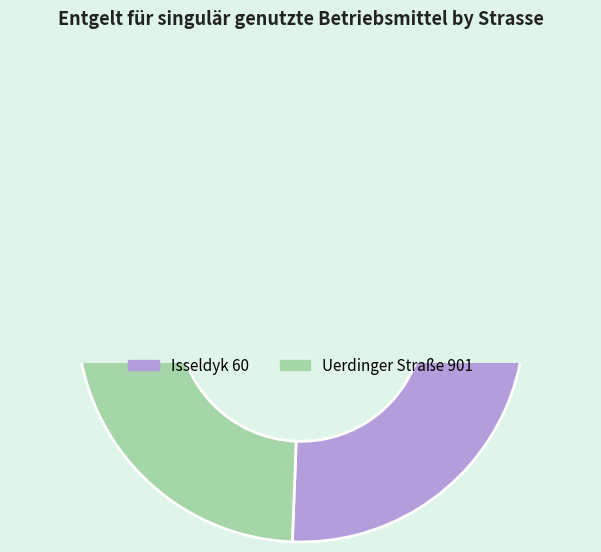

Combined, do Uerdinger Straße 901 and Isseldyk 60 account for over 50%?

Yes